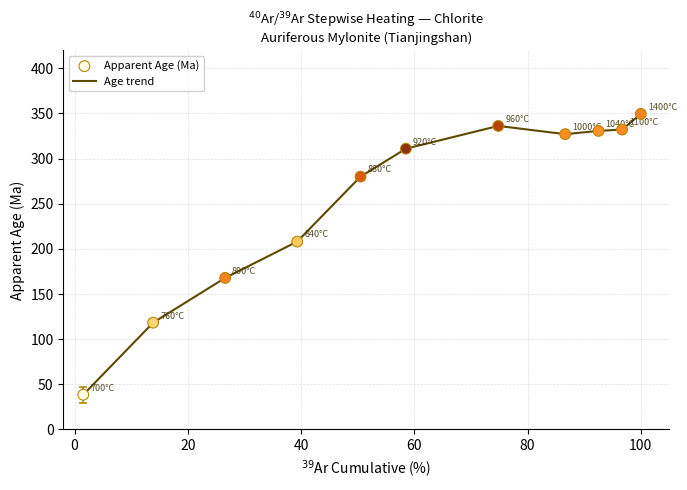

What is the difference between the maximum and minimum values?

311.0